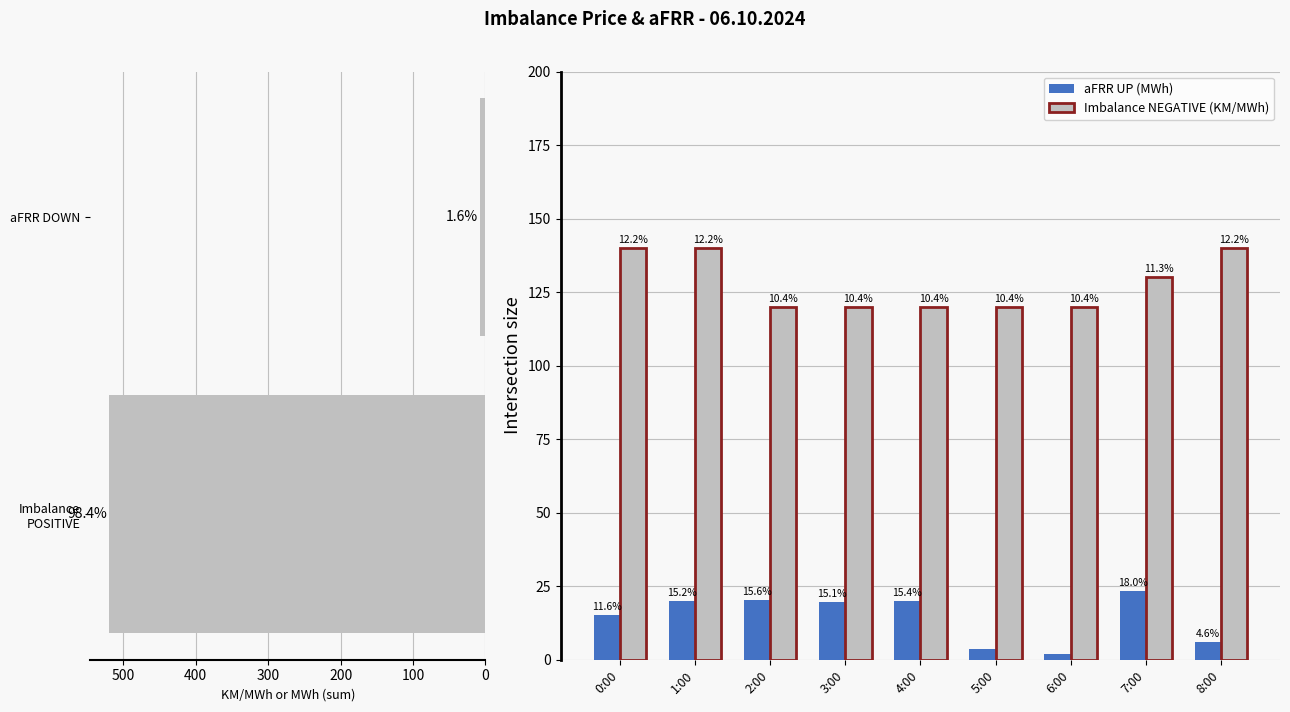

How many data points in Imbalance NEGATIVE (KM/MWh) are above 120?

4